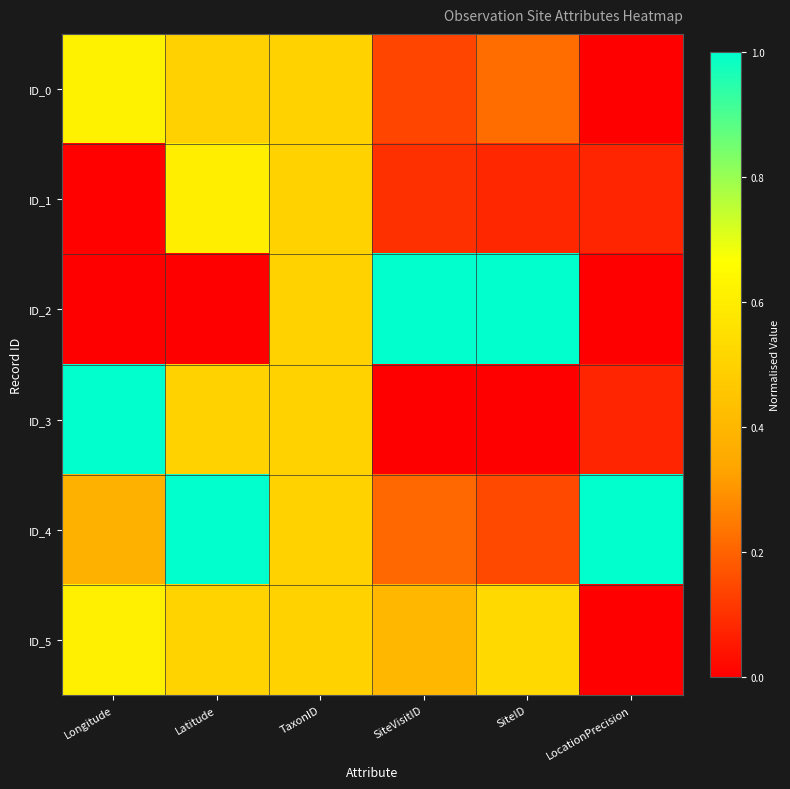

Reading left to right, list all the values displayed in this chart.

ID_0: Longitude=0.6	Latitude=0.5	TaxonID=0.5	SiteVisitID=0.1	SiteID=0.2	LocationPrecision=0.0
ID_1: Longitude=0.0	Latitude=0.6	TaxonID=0.5	SiteVisitID=0.1	SiteID=0.1	LocationPrecision=0.1
ID_2: Longitude=0.0	Latitude=0.0	TaxonID=0.5	SiteVisitID=1.0	SiteID=1.0	LocationPrecision=0.0
ID_3: Longitude=1.0	Latitude=0.5	TaxonID=0.5	SiteVisitID=0.0	SiteID=0.0	LocationPrecision=0.1
ID_4: Longitude=0.4	Latitude=1.0	TaxonID=0.5	SiteVisitID=0.2	SiteID=0.1	LocationPrecision=1.0
ID_5: Longitude=0.6	Latitude=0.5	TaxonID=0.5	SiteVisitID=0.4	SiteID=0.5	LocationPrecision=0.0